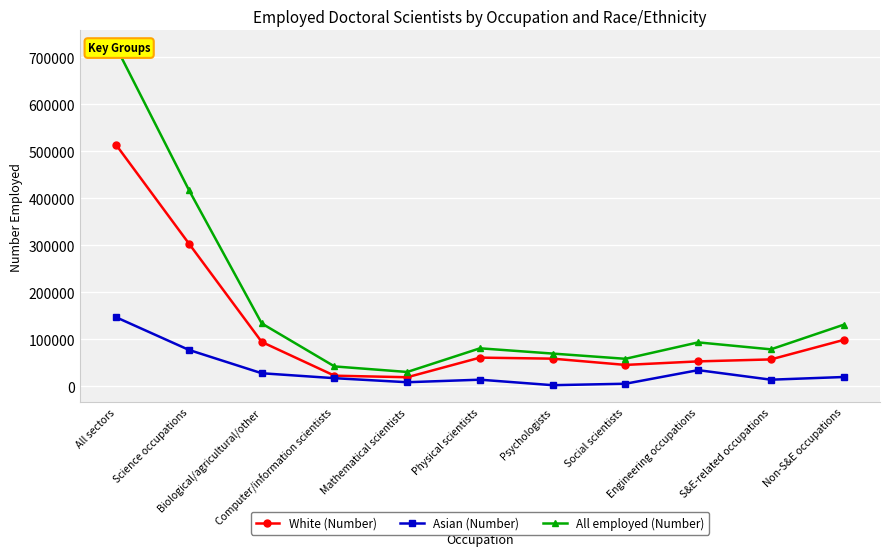

The value of All employed (Number) at Engineering occupations is 51237. True or false?

False